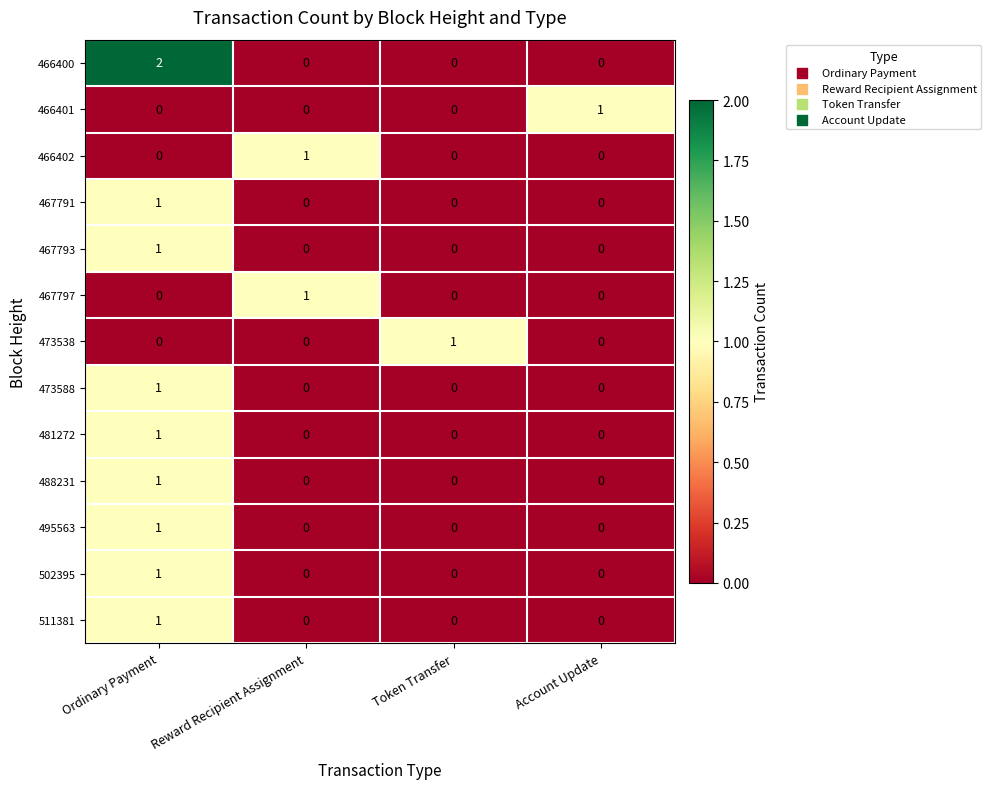

True or false: 467797 has a value of 0 at Token Transfer.

True